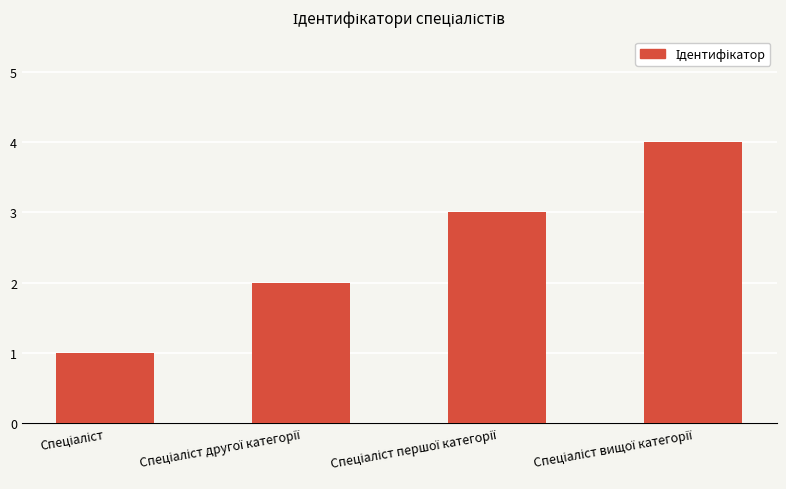

What is the sum of all values?

10